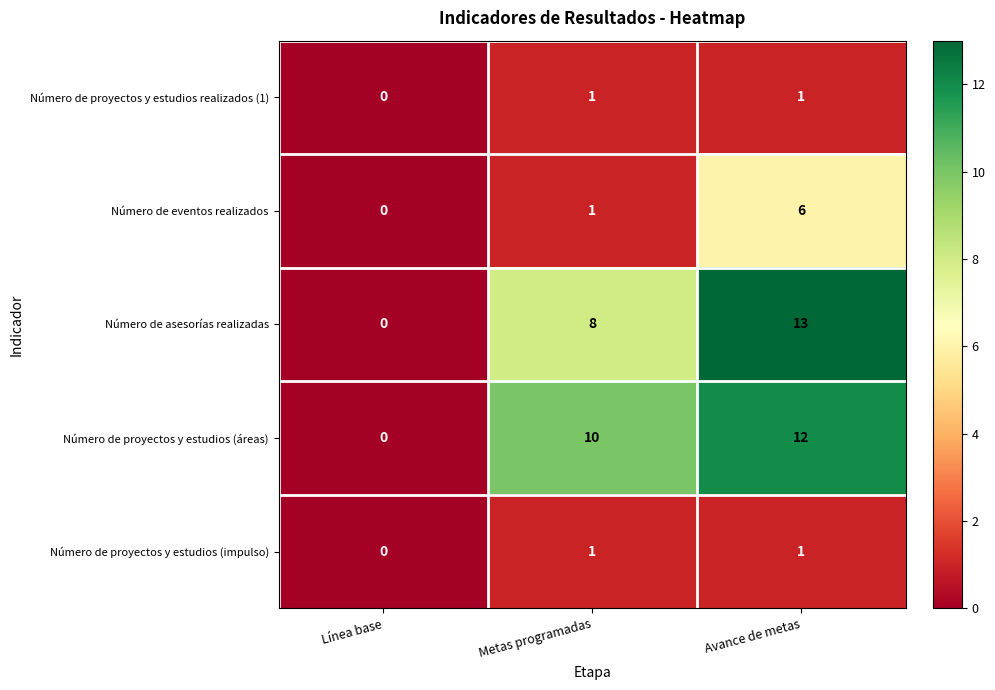

Rank the categories by Número de eventos realizados value from highest to lowest.

Avance de metas, Metas programadas, Línea base